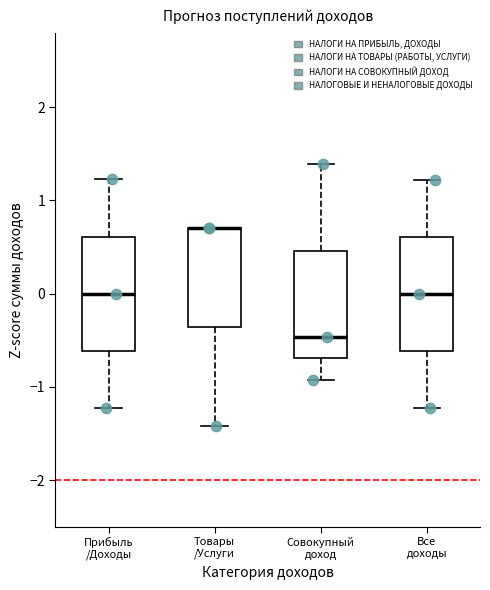

Reading left to right, transcribe this box plot: for each box, give where its median line is, the range the box spans, and where its two whiskers end, as read against the y-axis. The values are not printed on the chart, so give them approximately, as read against the axis.

Прибыль /Доходы: median 0.0, box -0.6 to 0.6, whiskers -1.2 to 1.2
Товары /Услуги: median 0.7 (drawn on the box's upper edge), box -0.4 to 0.7, whiskers -1.4 to 0.7
Совокупный доход: median -0.5, box -0.7 to 0.5, whiskers -0.9 to 1.4
Все доходы: median 0.0, box -0.6 to 0.6, whiskers -1.2 to 1.2